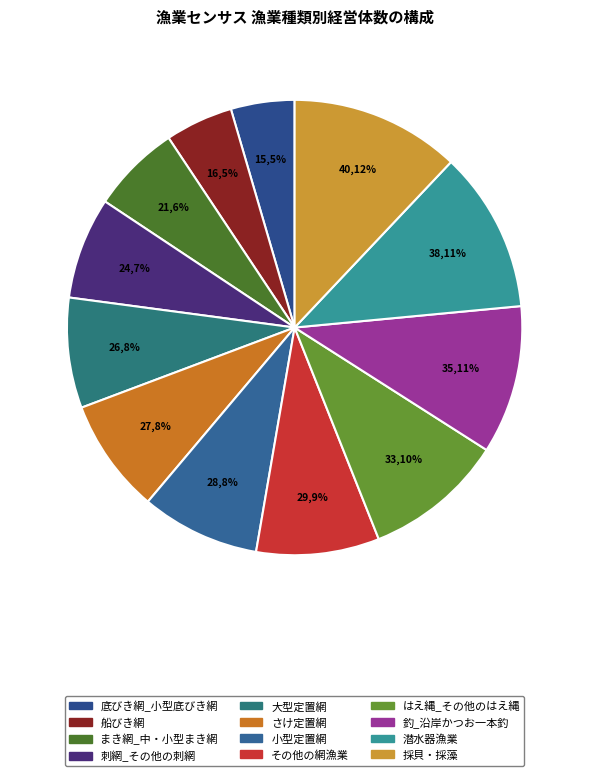

Is the sum of 小型定置網 and 潜水器漁業 greater than half?

No